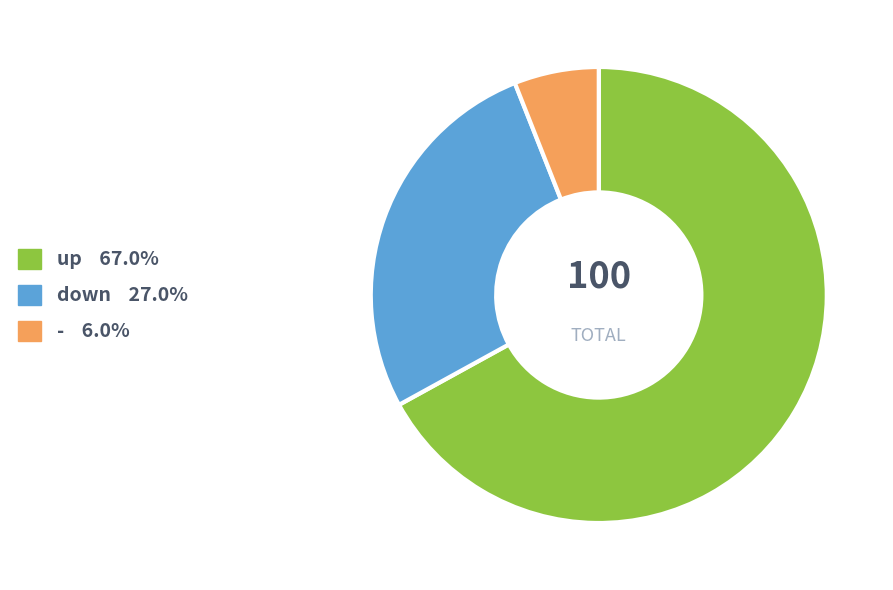

Which slice represents more than half of the pie?

up